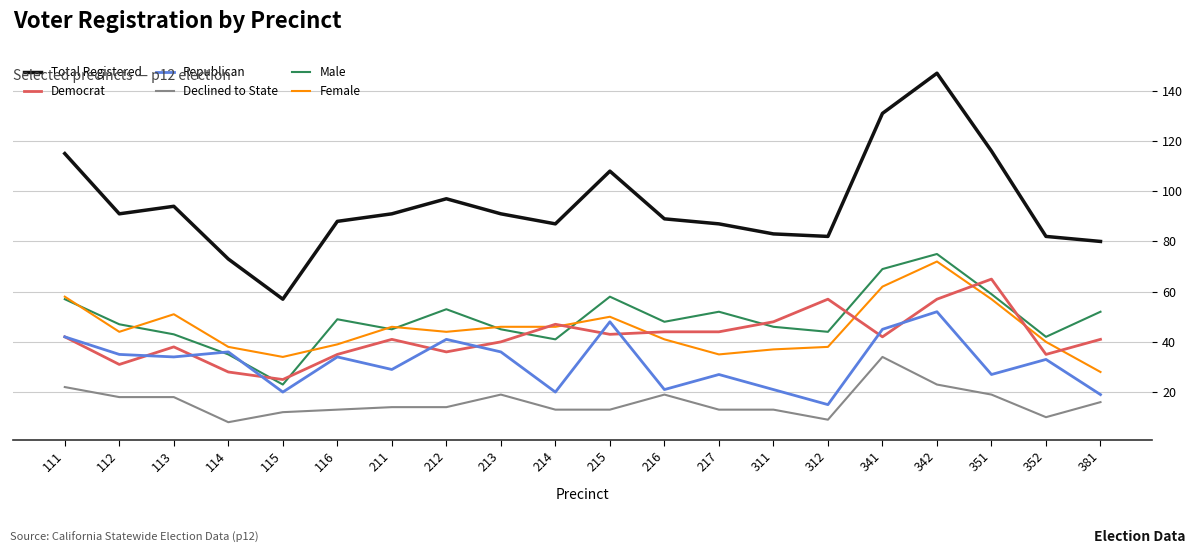

What is the difference between the highest and lowest values at 381?

64